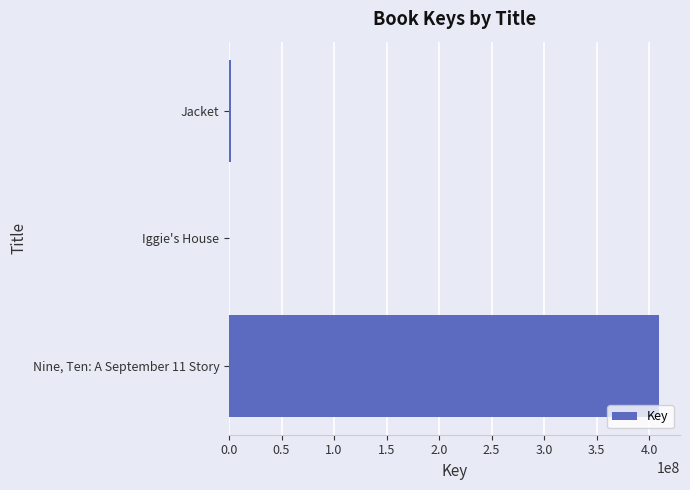

The value at Nine, Ten: A September 11 Story is 209067382. True or false?

False